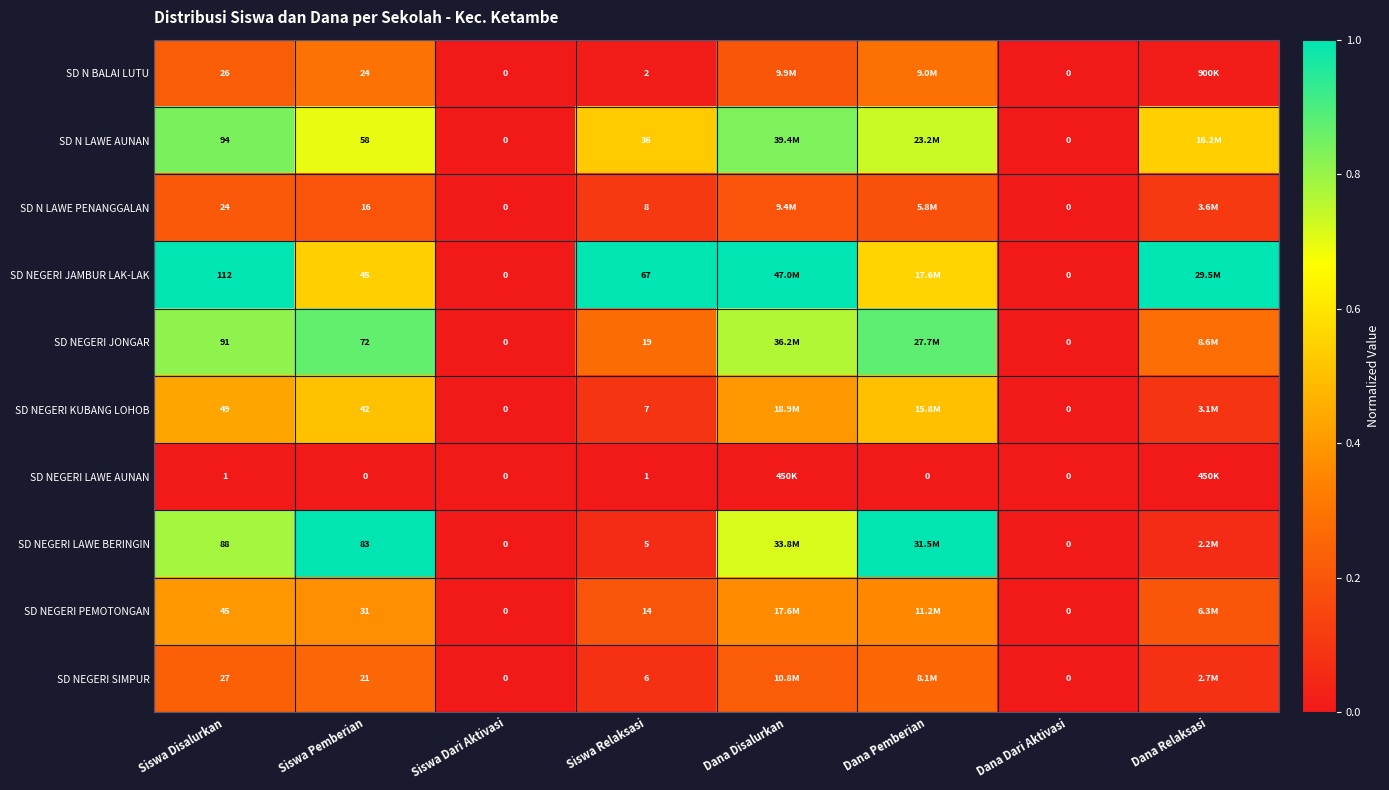

Rank the series at Siswa Relaksasi from highest to lowest value.

SD NEGERI JAMBUR LAK-LAK, SD N LAWE AUNAN, SD NEGERI JONGAR, SD NEGERI PEMOTONGAN, SD N LAWE PENANGGALAN, SD NEGERI KUBANG LOHOB, SD NEGERI SIMPUR, SD NEGERI LAWE BERINGIN, SD N BALAI LUTU, SD NEGERI LAWE AUNAN